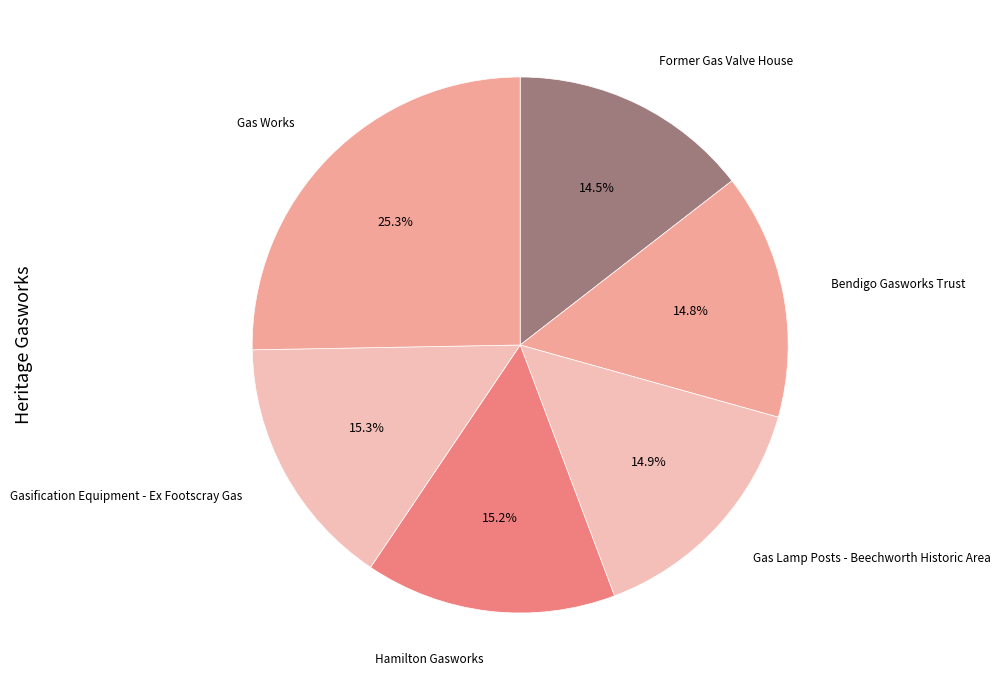

Rank the categories by value from highest to lowest.

Gas Works, Gasification Equipment - Ex Footscray Gas, Hamilton Gasworks, Gas Lamp Posts - Beechworth Historic Area, Bendigo Gasworks Trust, Former Gas Valve House